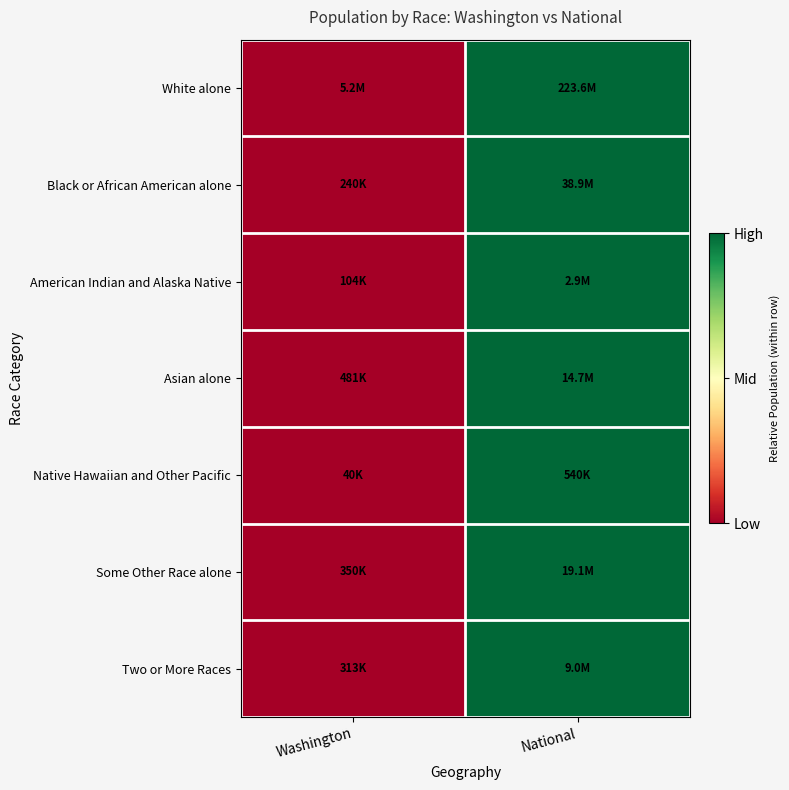

What is the total value across all series at National?

7